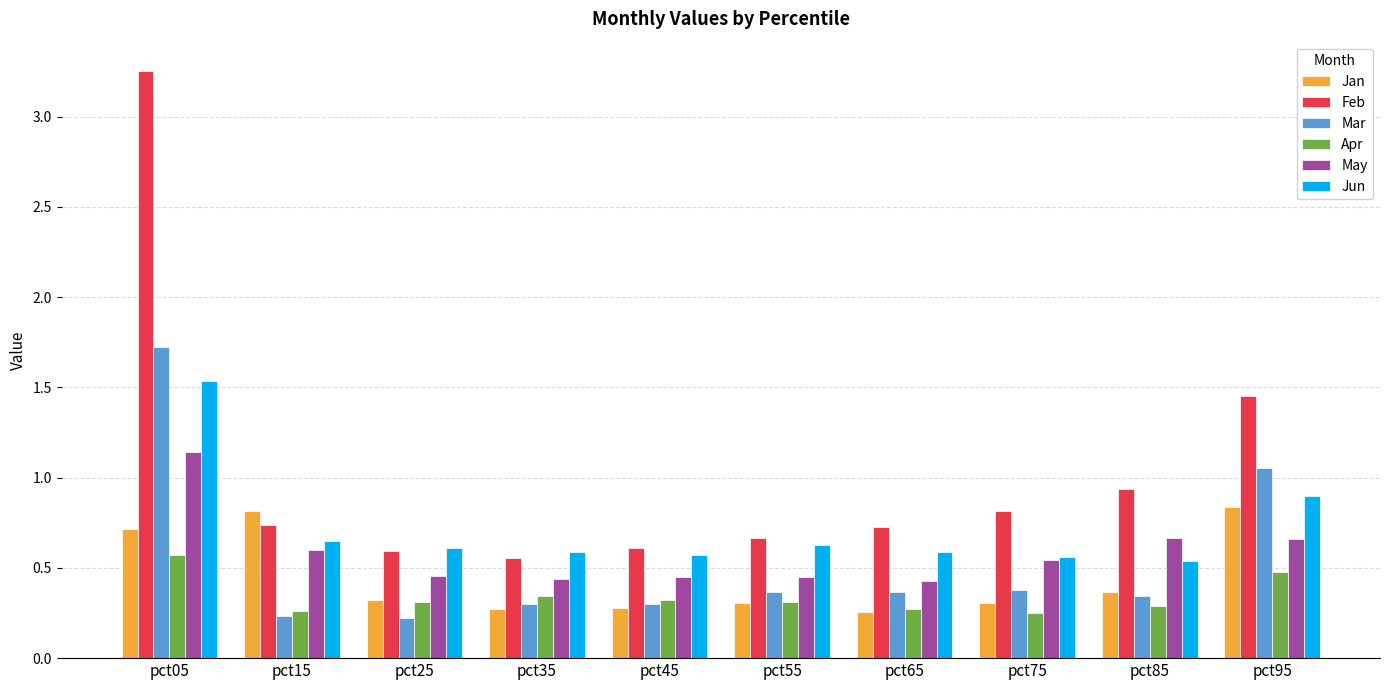

What is the highest value of the Mar series?

1.7